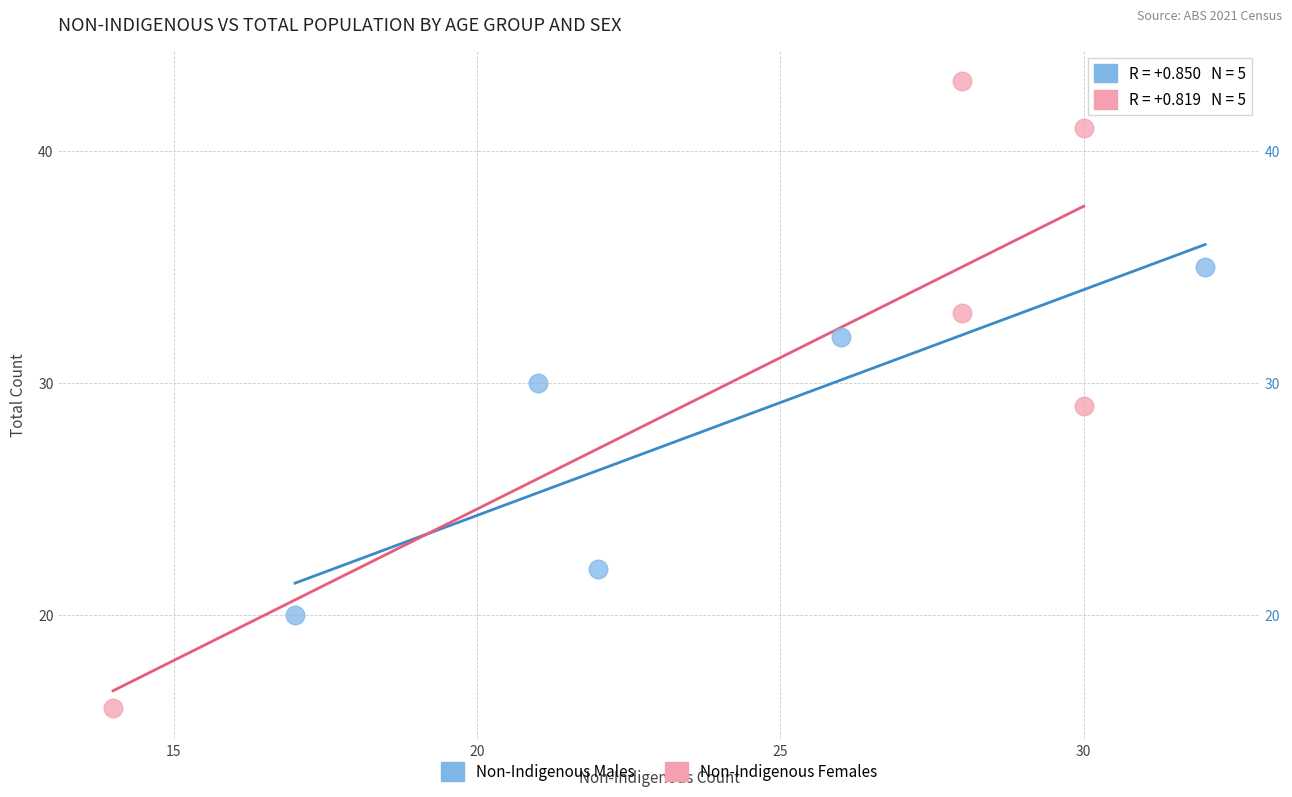

Which series reaches the minimum Y coordinate?

Non-Indigenous Females